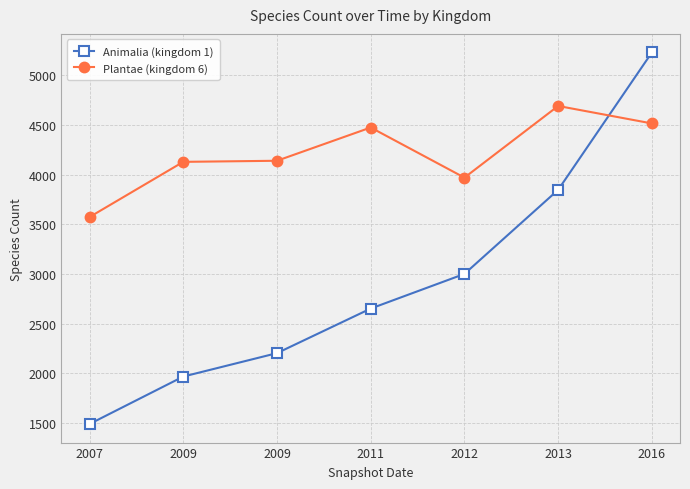

At which category is the sum across all series the highest?

2016